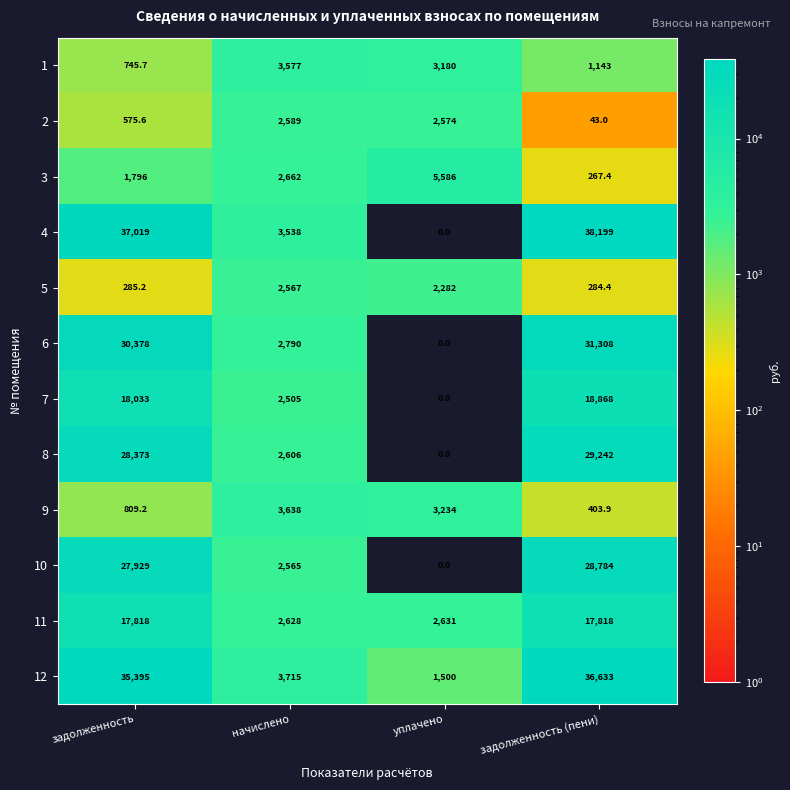

What is the spread (max minus min) of values at задолженность (пени)?

38156.0